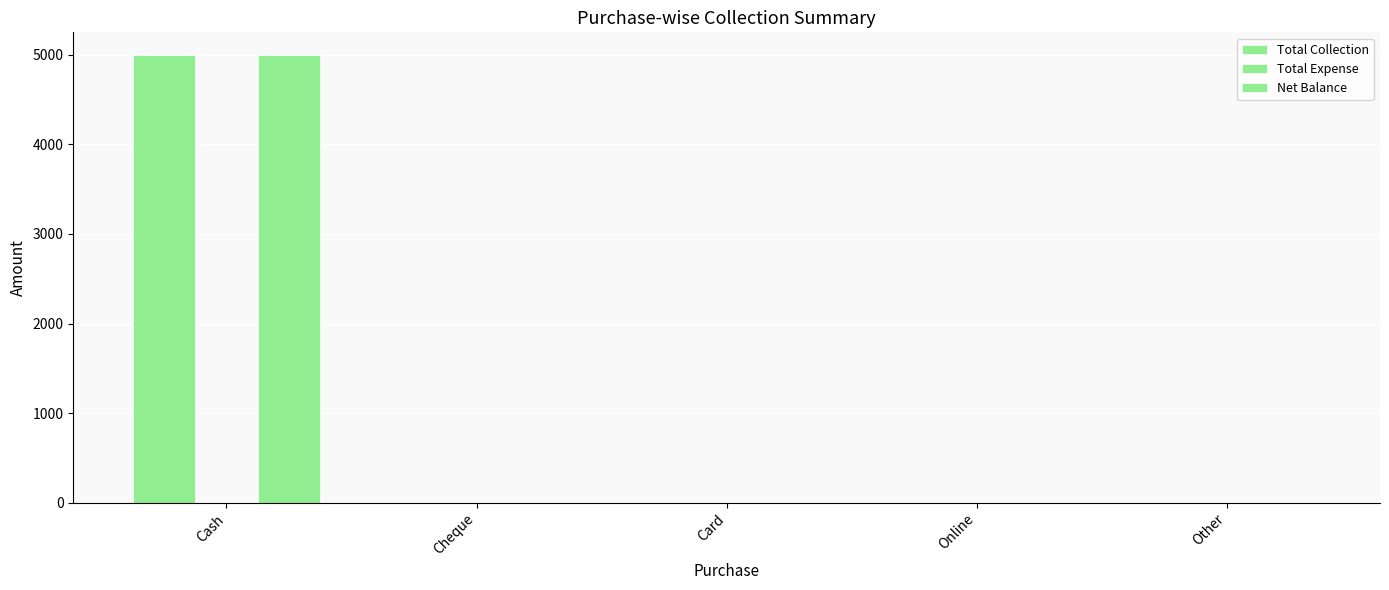

What is the maximum value shown in the chart?

5000